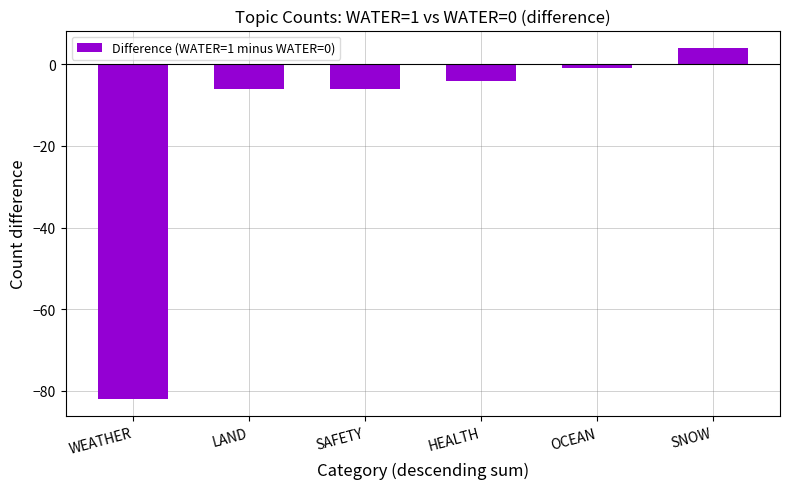

What is the label of the 6th bar from the right?

WEATHER